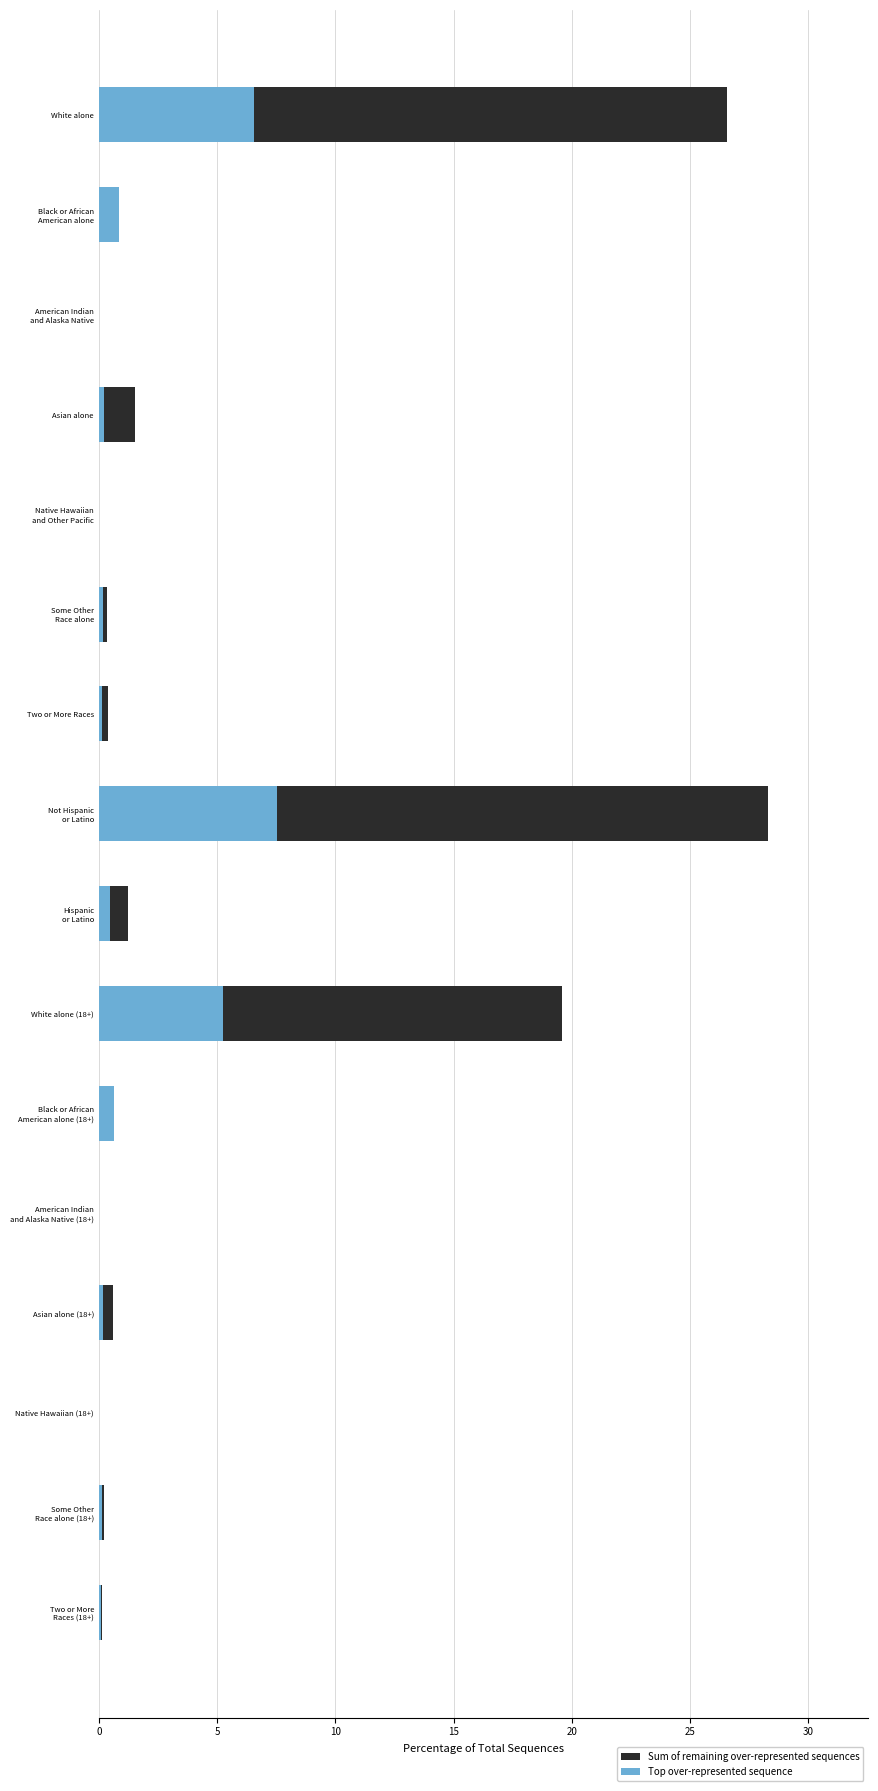

What are all the series names shown in the legend?

Sum of remaining over-represented sequences, Top over-represented sequence